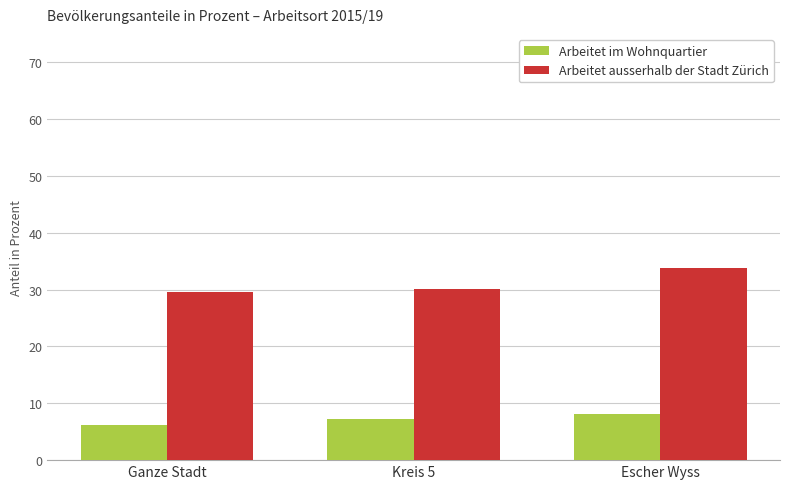

Reading right to left, what are all the values shown in this chart?

Arbeitet im Wohnquartier: Escher Wyss=8.2	Kreis 5=7.2	Ganze Stadt=6.2
Arbeitet ausserhalb der Stadt Zürich: Escher Wyss=33.8	Kreis 5=30.2	Ganze Stadt=29.6